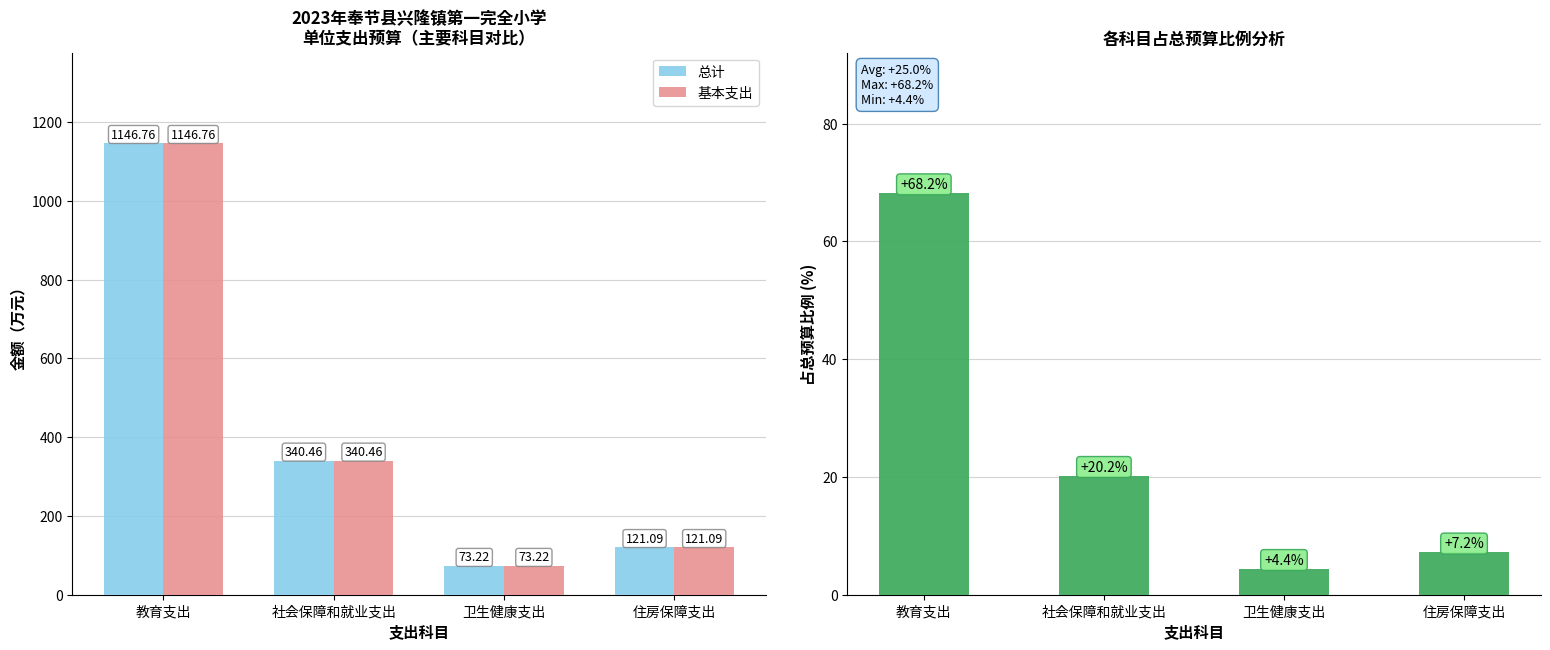

How many data points in 占总预算比例 are above 20?

2